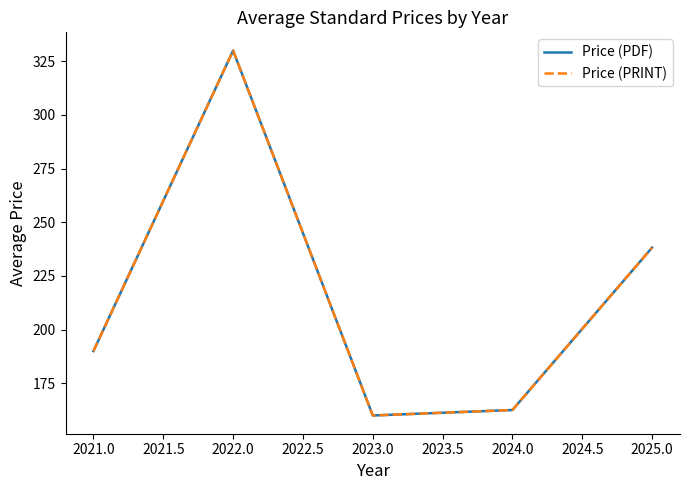

Which series has the largest total across all categories?

Price (PDF)